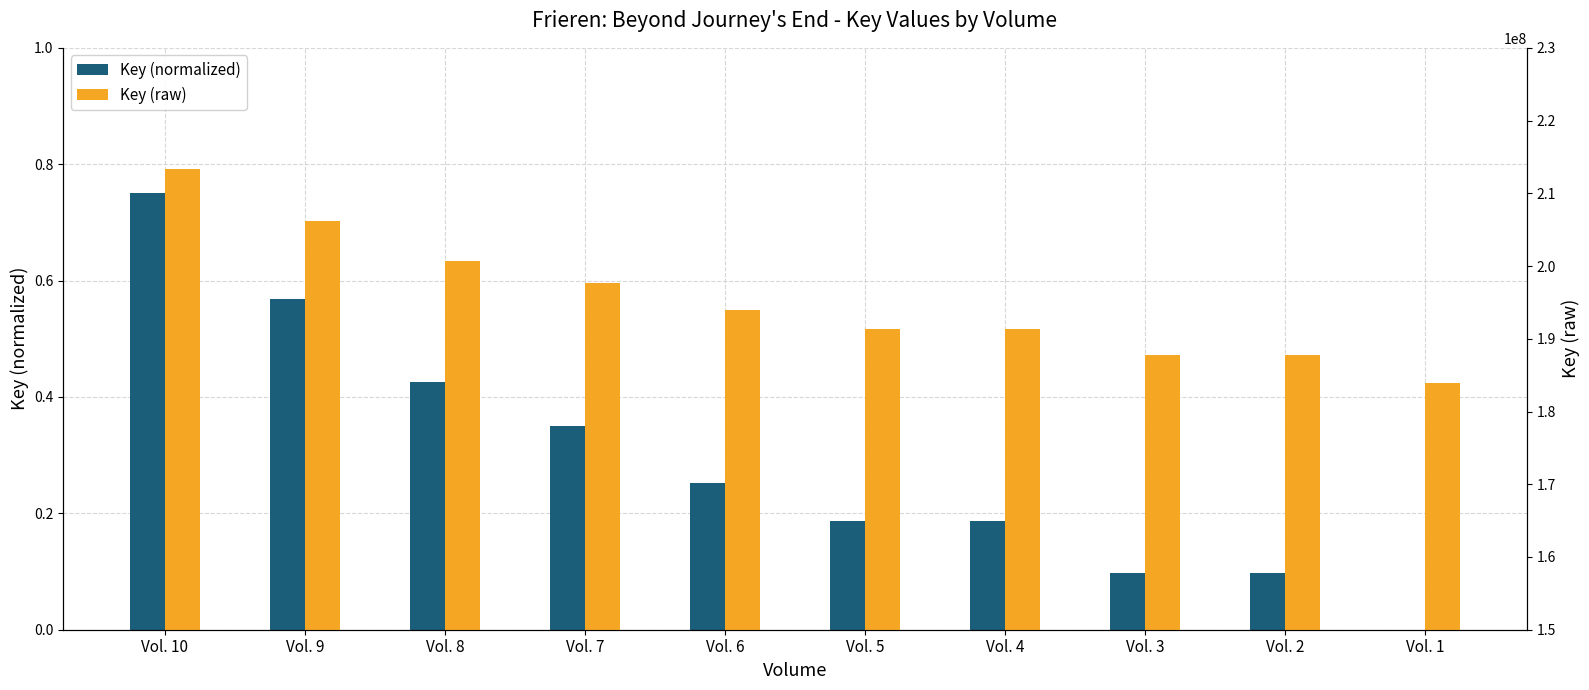

Is it true that Key (raw) equals 187834570.0 at Vol. 3?

True